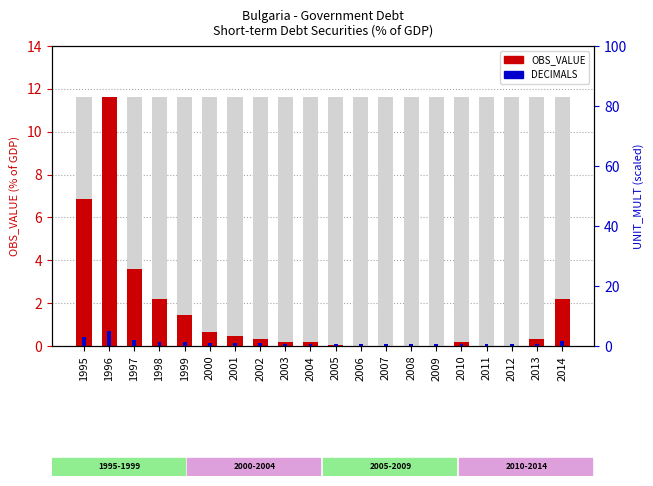

What is the sum of all OBS_VALUE values?

30.2